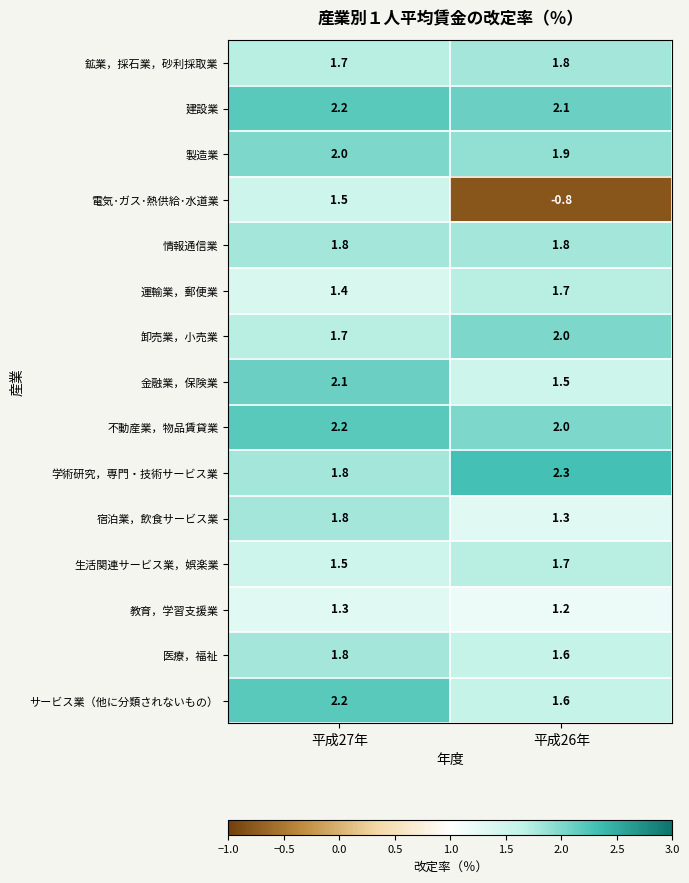

How many data points in 卸売業，小売業 are less than 2?

1